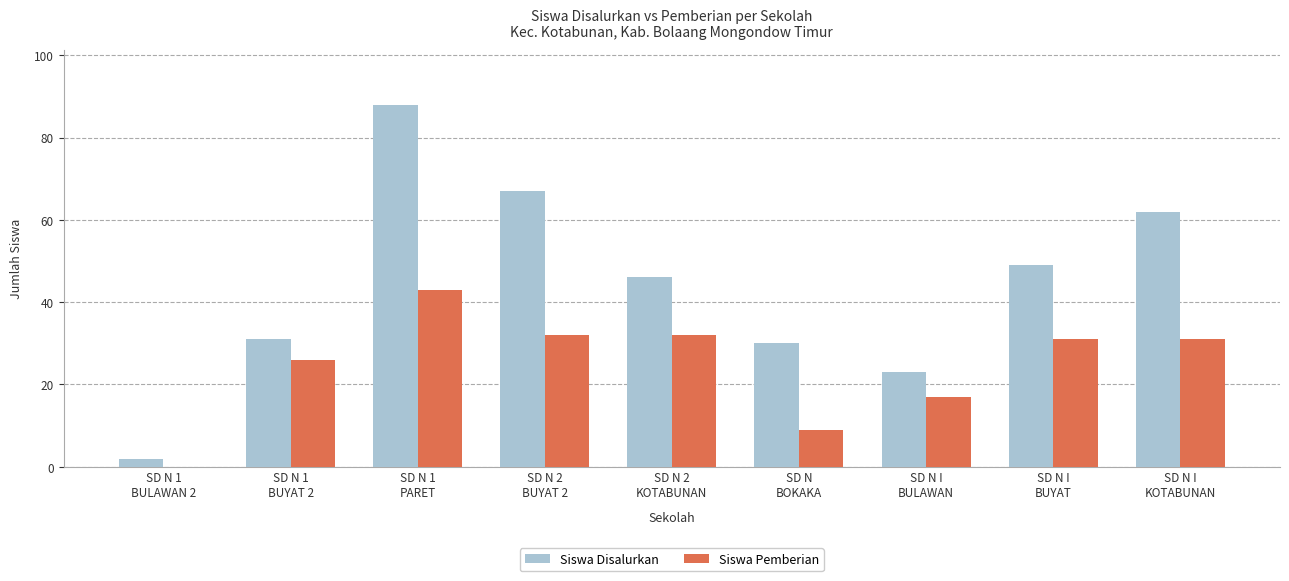

What is the maximum value shown in the chart?

88